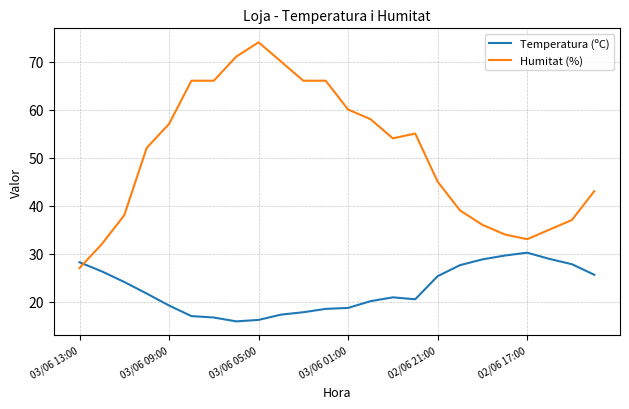

What is the greatest value displayed?

74.0